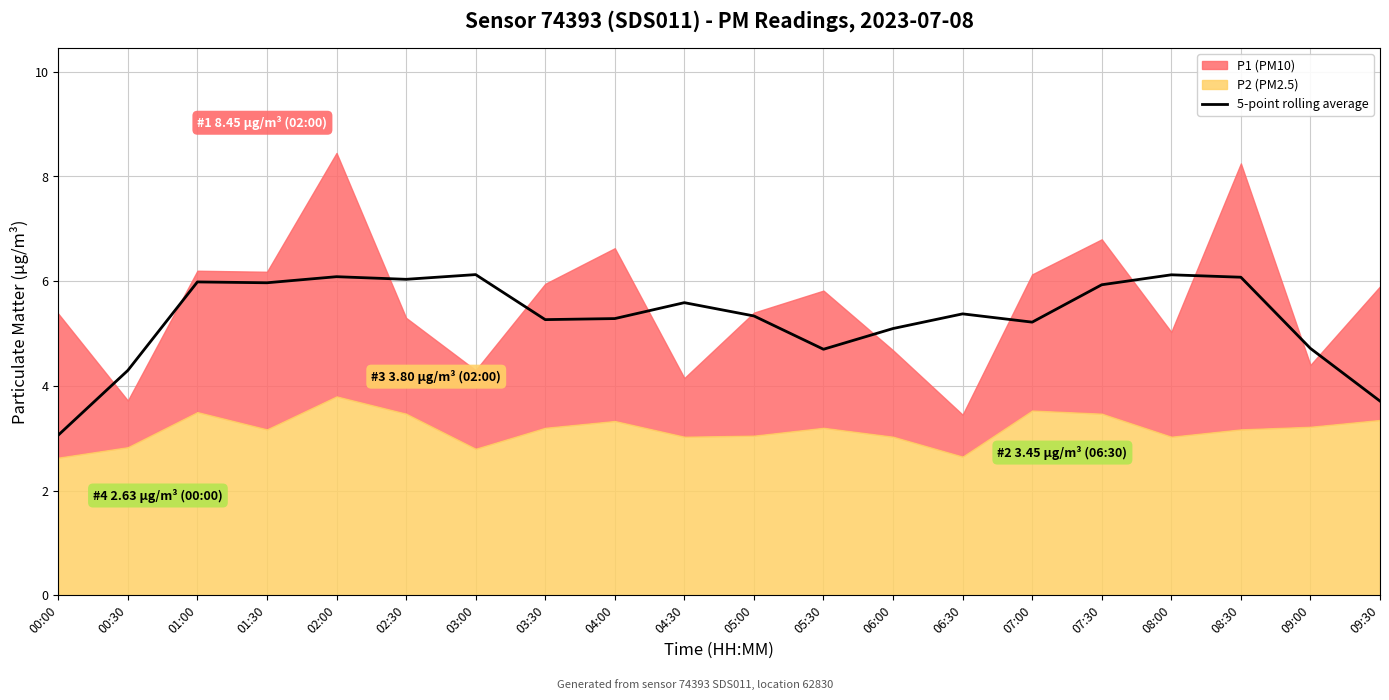

True or false: 5-point rolling average has a value of 1.4 at 01:30.

False